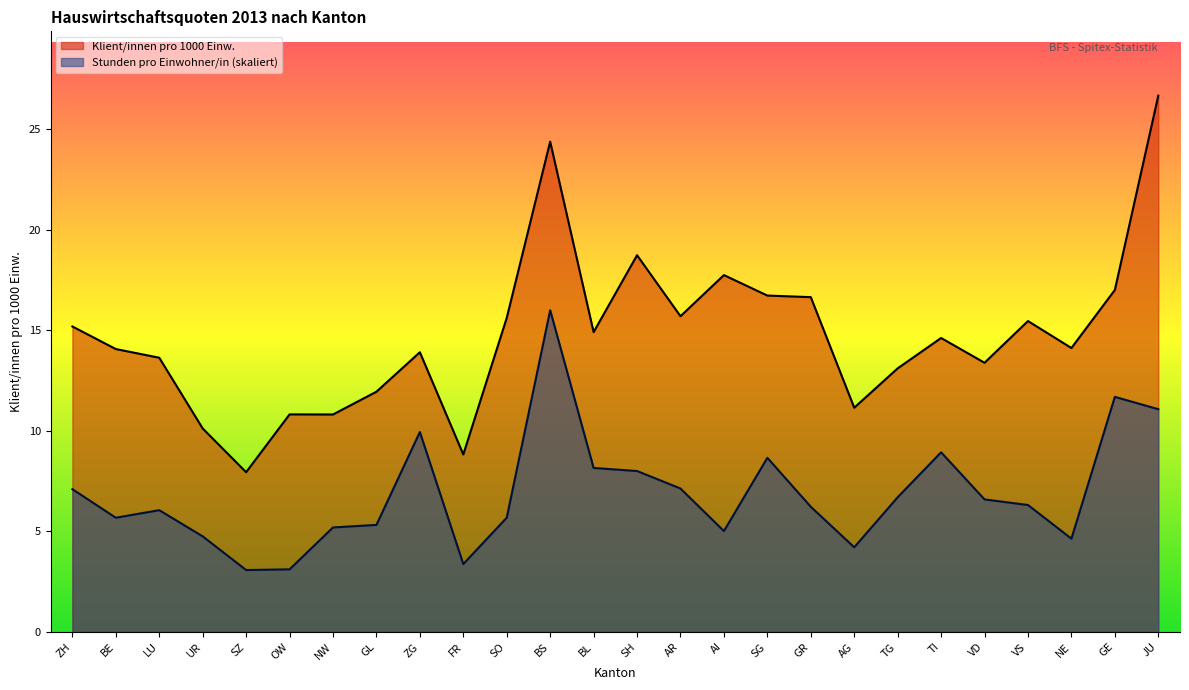

What are all the series names shown in the legend?

Klient/innen pro 1000 Einw., Stunden pro Einwohner/in (skaliert)